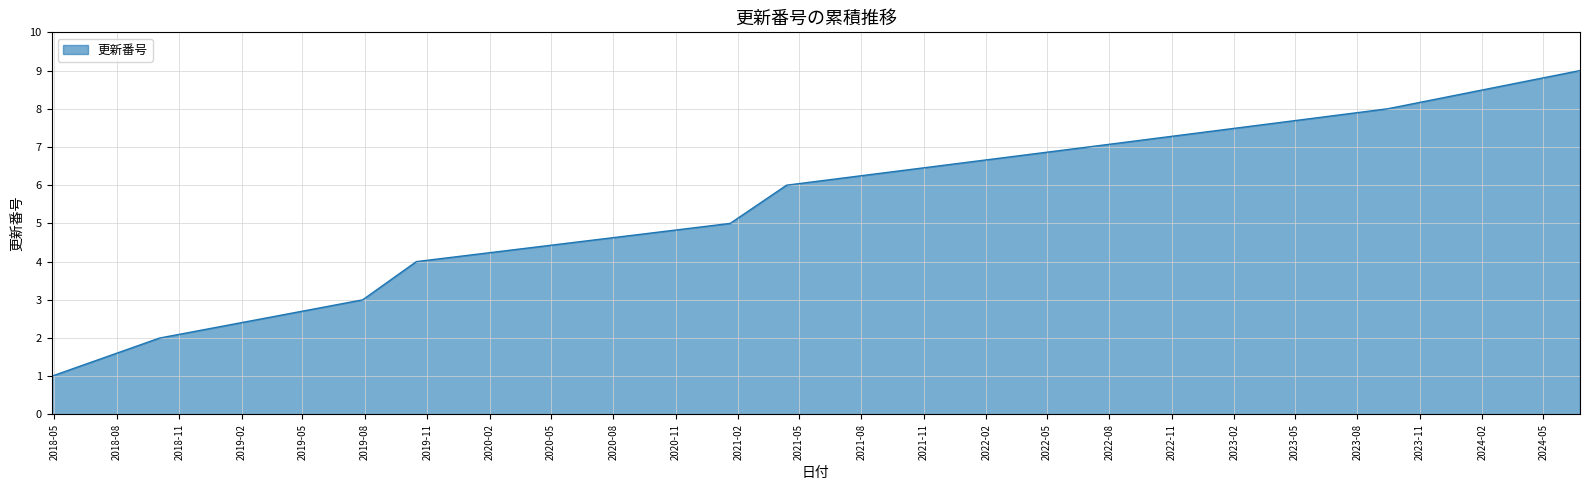

What is the difference between the maximum and minimum values?

8